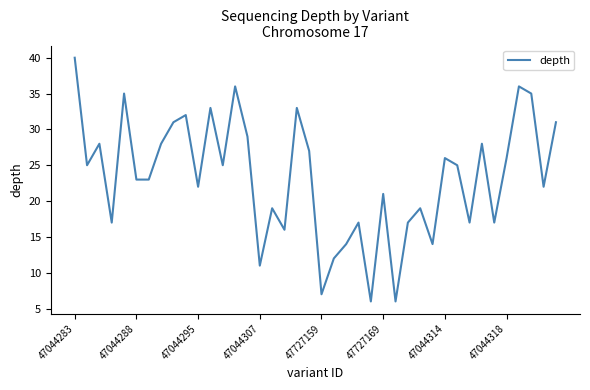

What is the greatest value displayed?

40